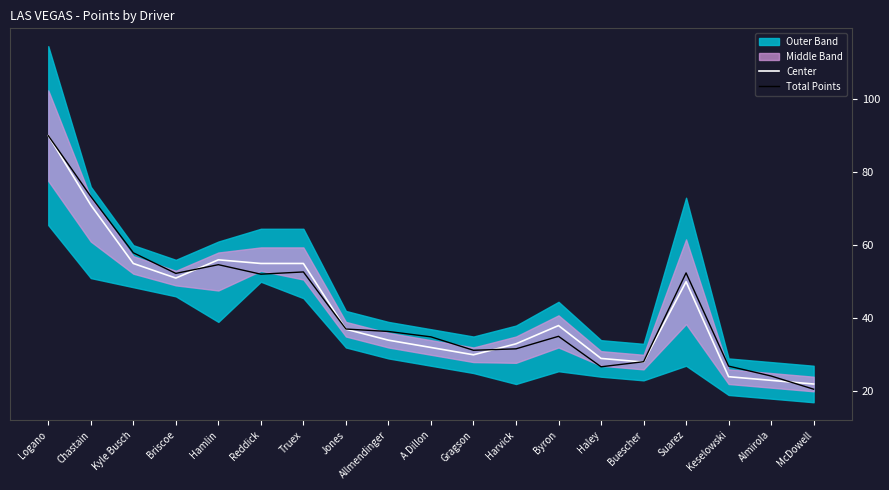

Rank the categories by Center value from highest to lowest.

Logano, Chastain, Hamlin, Kyle Busch, Reddick, Truex, Briscoe, Suarez, Byron, Jones, Allmendinger, Harvick, A Dillon, Gragson, Haley, Buescher, Keselowski, Almirola, McDowell